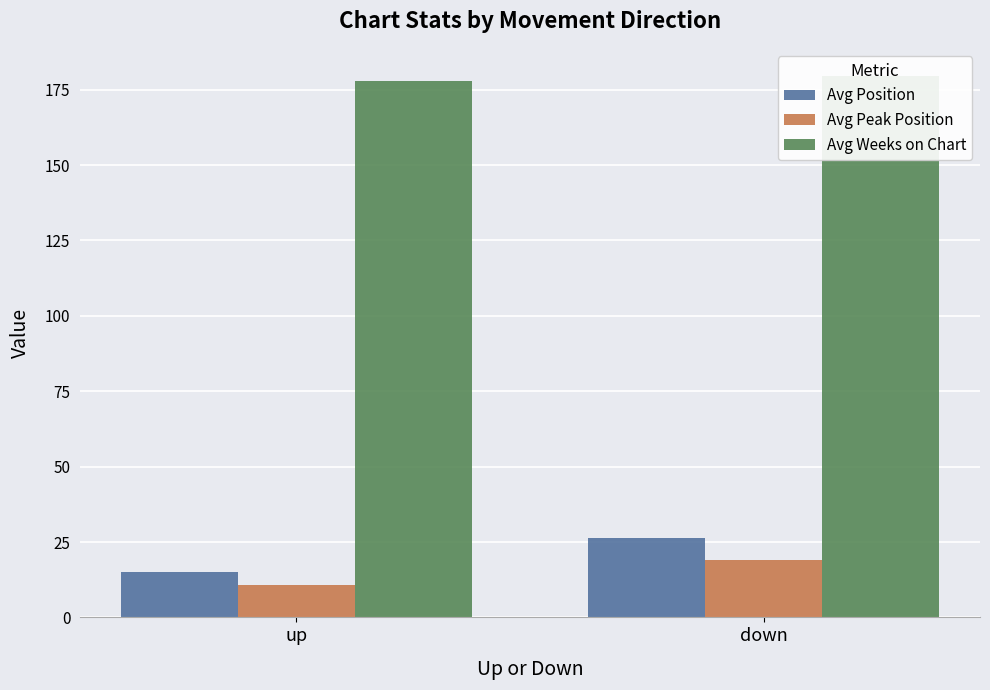

What is the difference between the maximum and minimum values in the Avg Position series?

11.2